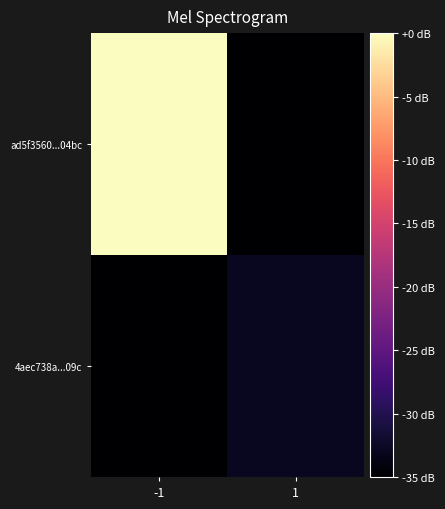

Which category has the lowest value across all series?

1